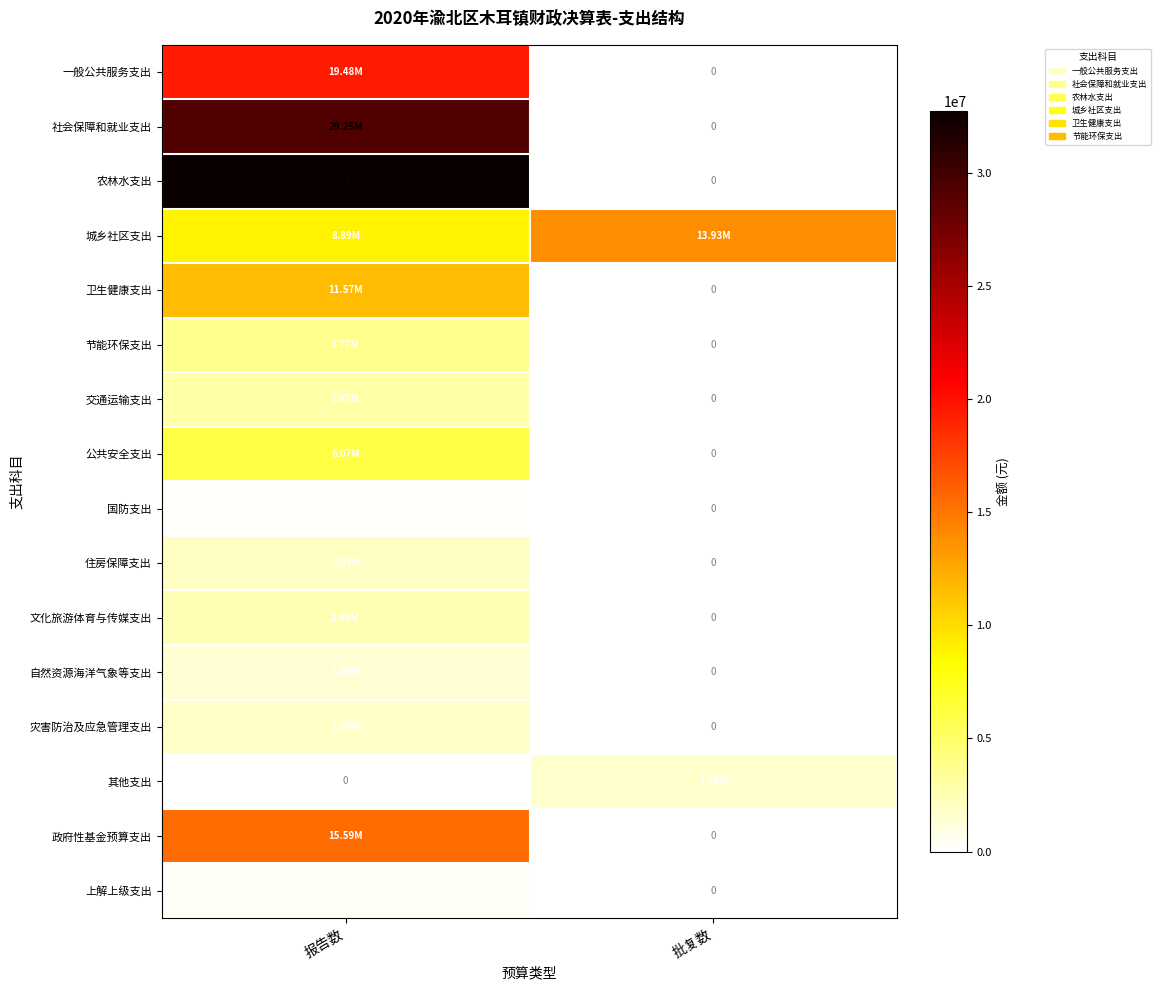

The 节能环保支出 series shows 0.0 at 批复数. True or false?

True